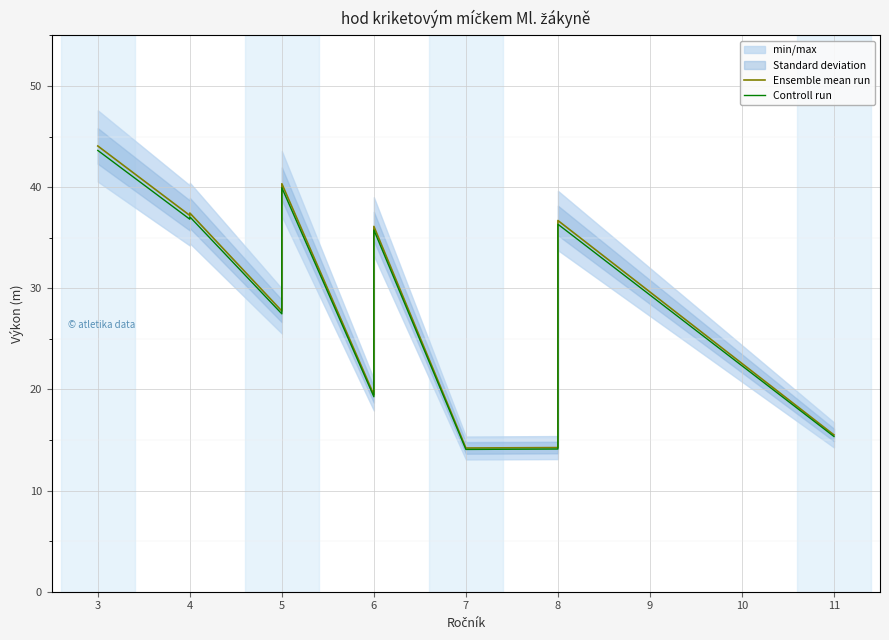

Rank the series at 6 from lowest to highest value.

Controll run, Ensemble mean run